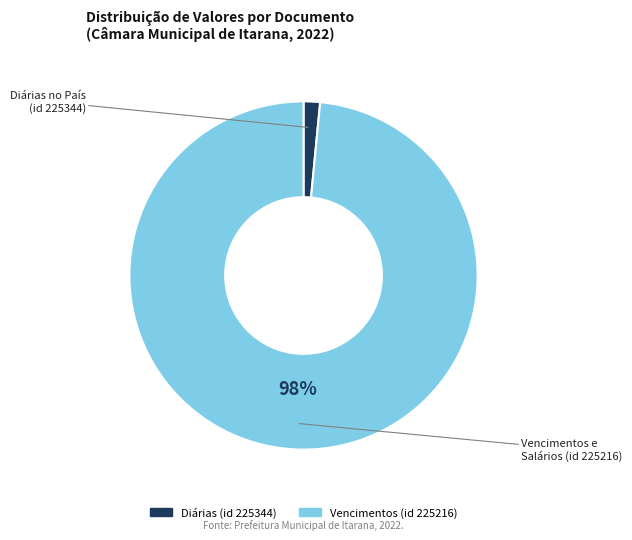

Does any single category account for the majority?

Yes